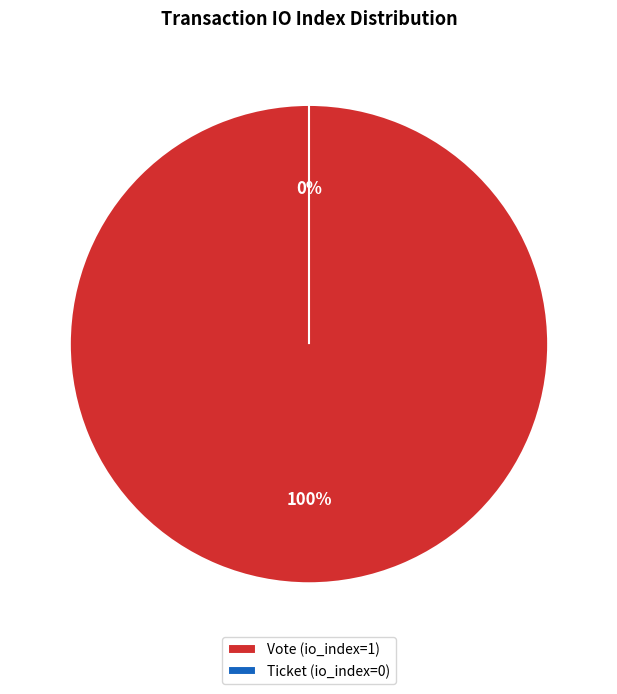

Is the sum of Ticket and Vote greater than half?

Yes